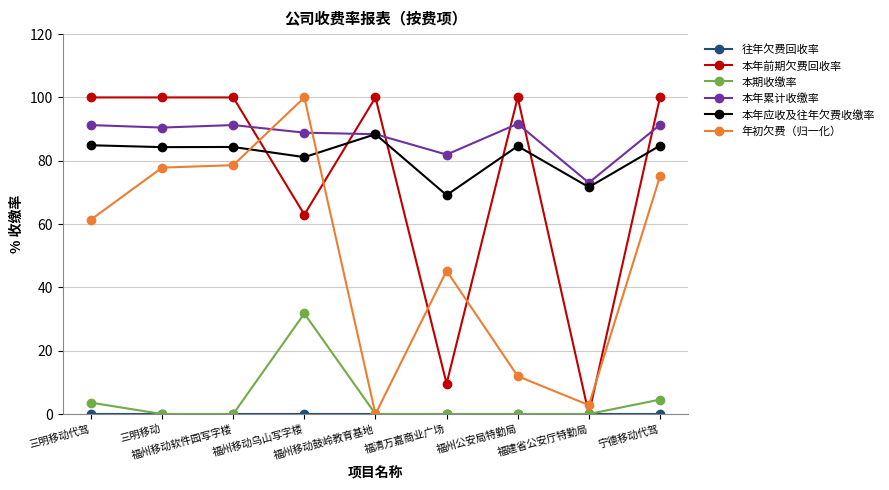

At which label is 本年应收及往年欠费收缴率 closest to 78?

福州移动乌山写字楼